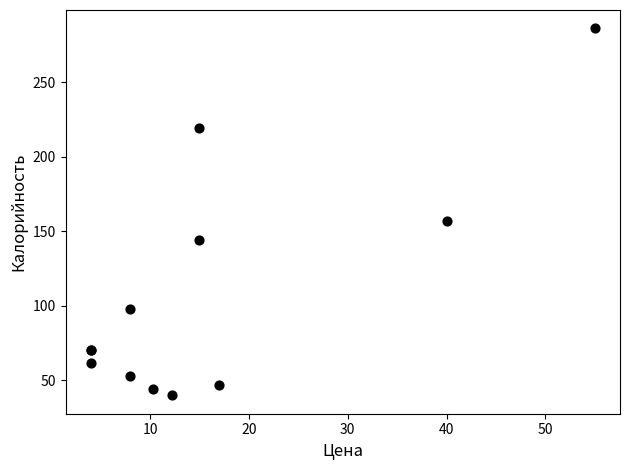

What Y value in the scatter plot is closest to 163?

156.6